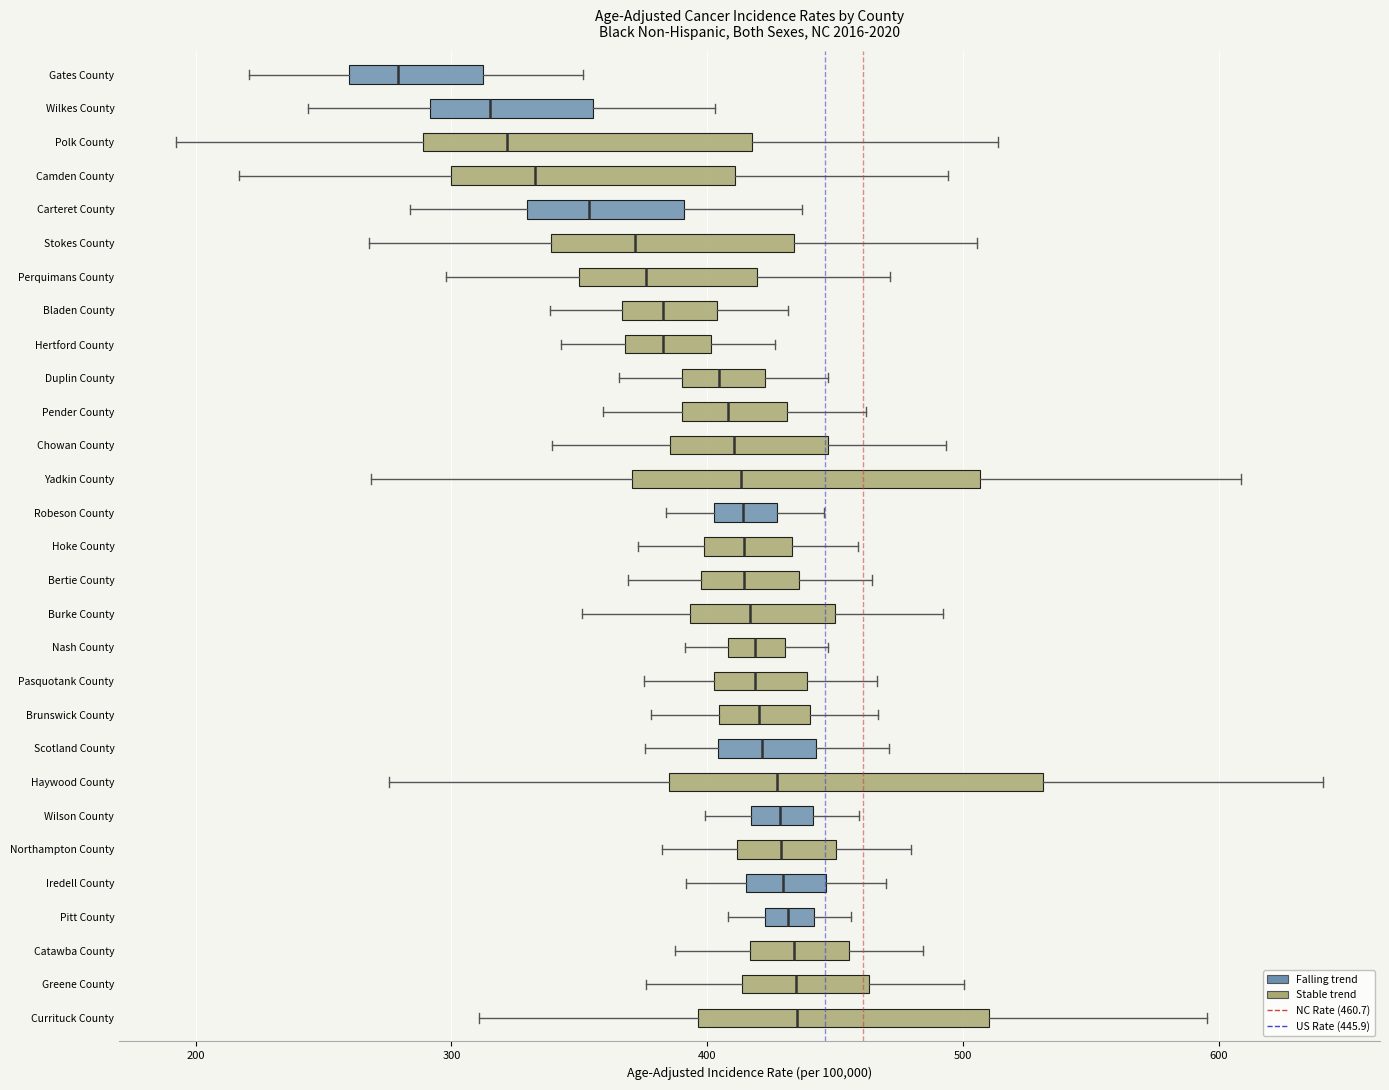

Reading bottom to top, transcribe this box plot: for each box, give where its median line is, the range the box spans, and where its two whiskers end, as read against the x-axis. The values are not printed on the chart, so give them approximately, as read against the axis.

Currituck County: median 440, box 400 to 510, whiskers 310 to 600
Greene County: median 430, box 410 to 460, whiskers 380 to 500
Catawba County: median 430, box 420 to 460, whiskers 390 to 480
Pitt County: median 430, box 420 to 440, whiskers 410 to 460
Iredell County: median 430, box 420 to 450, whiskers 390 to 470
Northampton County: median 430, box 410 to 450, whiskers 380 to 480
Wilson County: median 430, box 420 to 440, whiskers 400 to 460
Haywood County: median 430, box 390 to 530, whiskers 280 to 640
Scotland County: median 420, box 400 to 440, whiskers 380 to 470
Brunswick County: median 420, box 400 to 440, whiskers 380 to 470
Pasquotank County: median 420, box 400 to 440, whiskers 380 to 470
Nash County: median 420, box 410 to 430, whiskers 390 to 450
Burke County: median 420, box 390 to 450, whiskers 350 to 490
Bertie County: median 410, box 400 to 440, whiskers 370 to 460
Hoke County: median 410, box 400 to 430, whiskers 370 to 460
Robeson County: median 410, box 400 to 430, whiskers 380 to 450
Yadkin County: median 410, box 370 to 510, whiskers 270 to 610
Chowan County: median 410, box 390 to 450, whiskers 340 to 490
Pender County: median 410, box 390 to 430, whiskers 360 to 460
Duplin County: median 400, box 390 to 420, whiskers 370 to 450
Hertford County: median 380, box 370 to 400, whiskers 340 to 430
Bladen County: median 380, box 370 to 400, whiskers 340 to 430
Perquimans County: median 380, box 350 to 420, whiskers 300 to 470
Stokes County: median 370, box 340 to 430, whiskers 270 to 510
Carteret County: median 350, box 330 to 390, whiskers 280 to 440
Camden County: median 330, box 300 to 410, whiskers 220 to 490
Polk County: median 320, box 290 to 420, whiskers 190 to 510
Wilkes County: median 320, box 290 to 360, whiskers 240 to 400
Gates County: median 280, box 260 to 310, whiskers 220 to 350